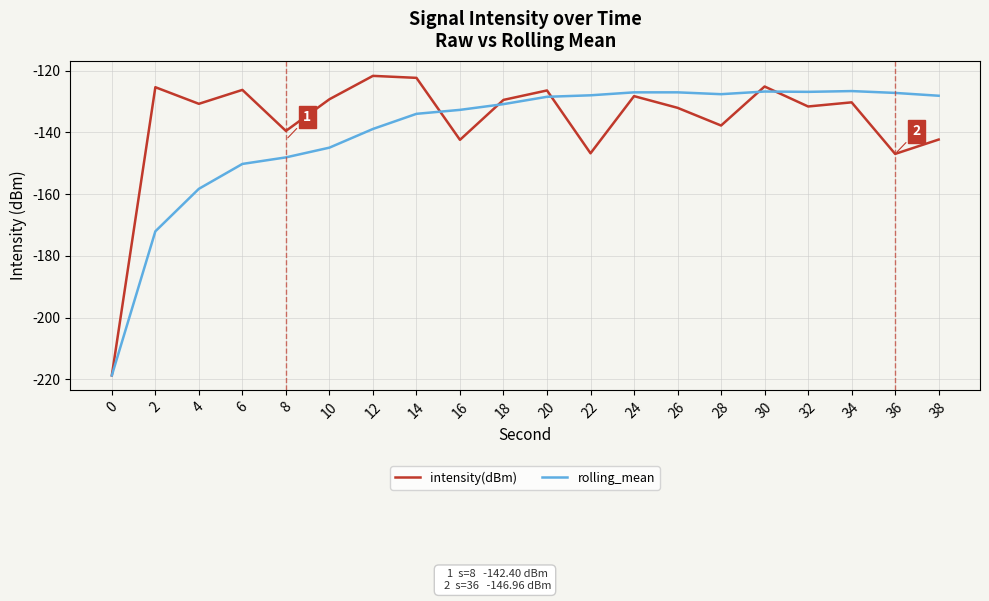

At which category is the sum across all series the highest?

30